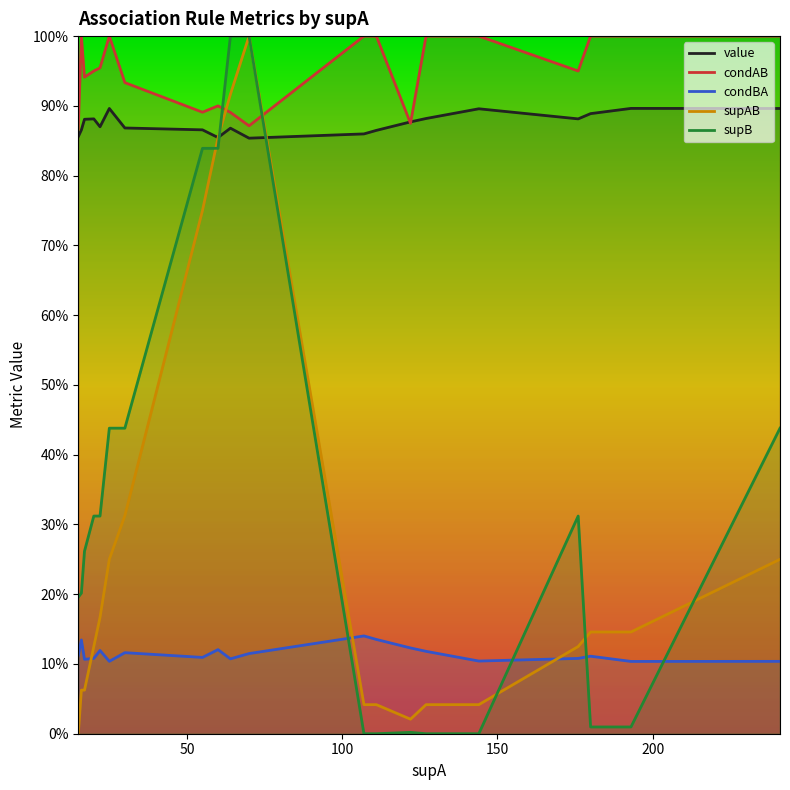

How many times do supAB and condBA cross each other?

3